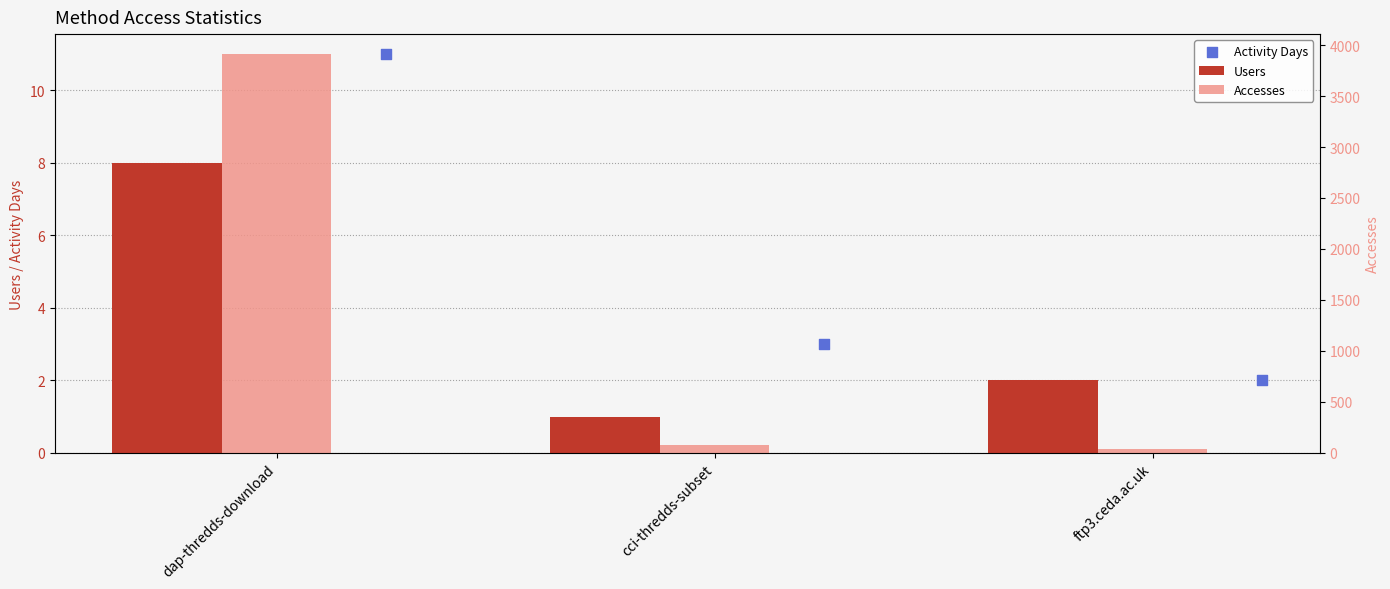

What is the total value across all series at cci-thredds-subset?

85